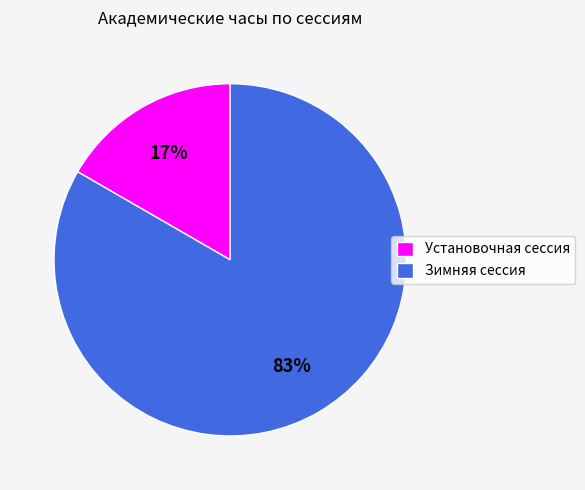

To the nearest percent, what is the average slice percentage?

50%